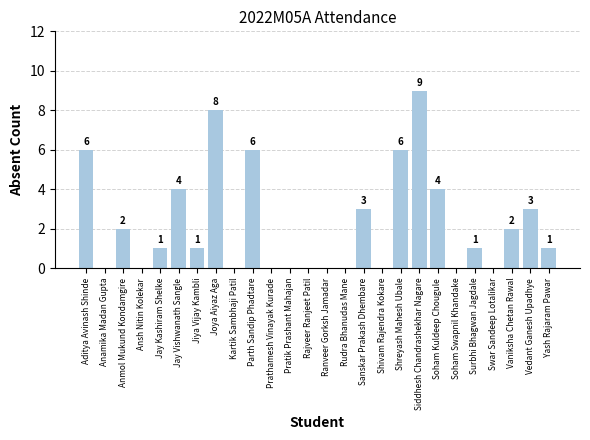

Which has a higher value, Yash Rajaram Pawar or Anamika Madan Gupta?

Yash Rajaram Pawar